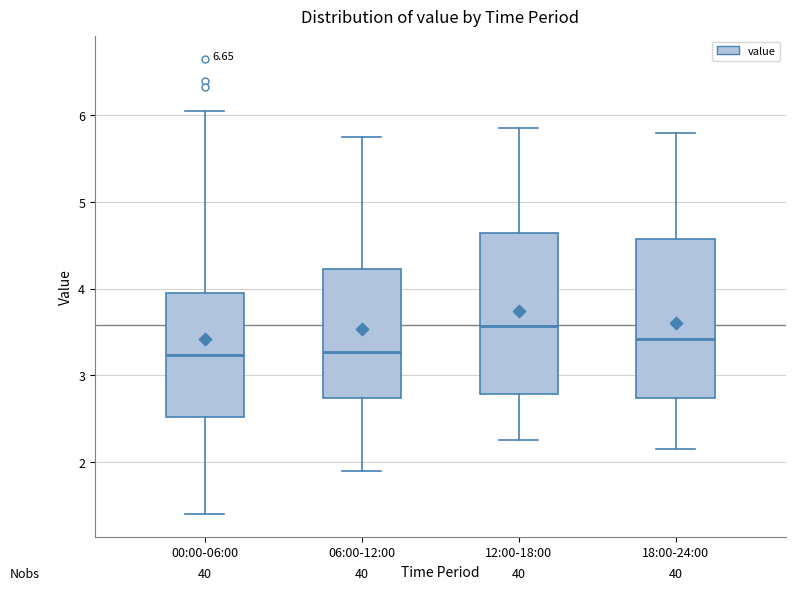

Where is the lower edge of the box for 18:00-24:00 on the y-axis? The values are not printed on the chart, so give them approximately, as read against the axis.

2.7